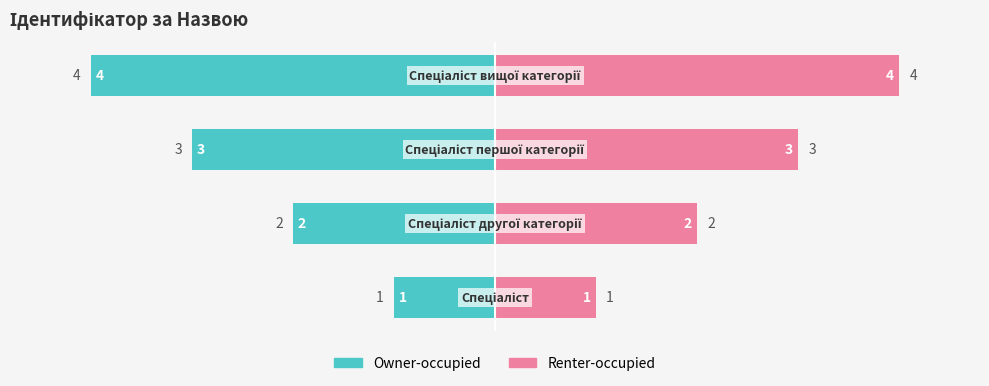

At 1, list the series in order from largest to smallest.

Renter-occupied, Owner-occupied